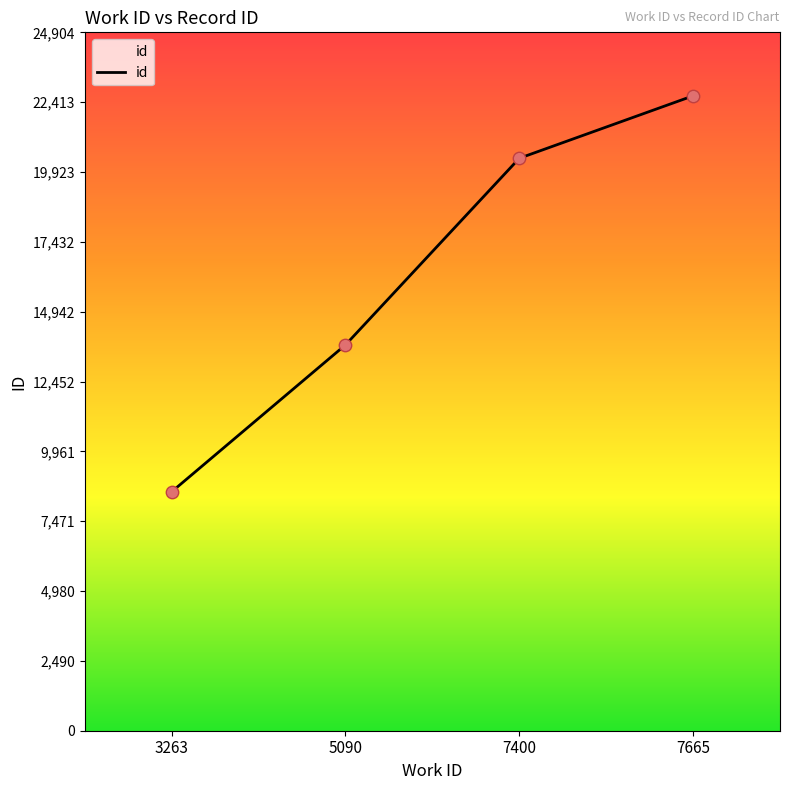

Between 5090 and 7665, which is larger?

7665